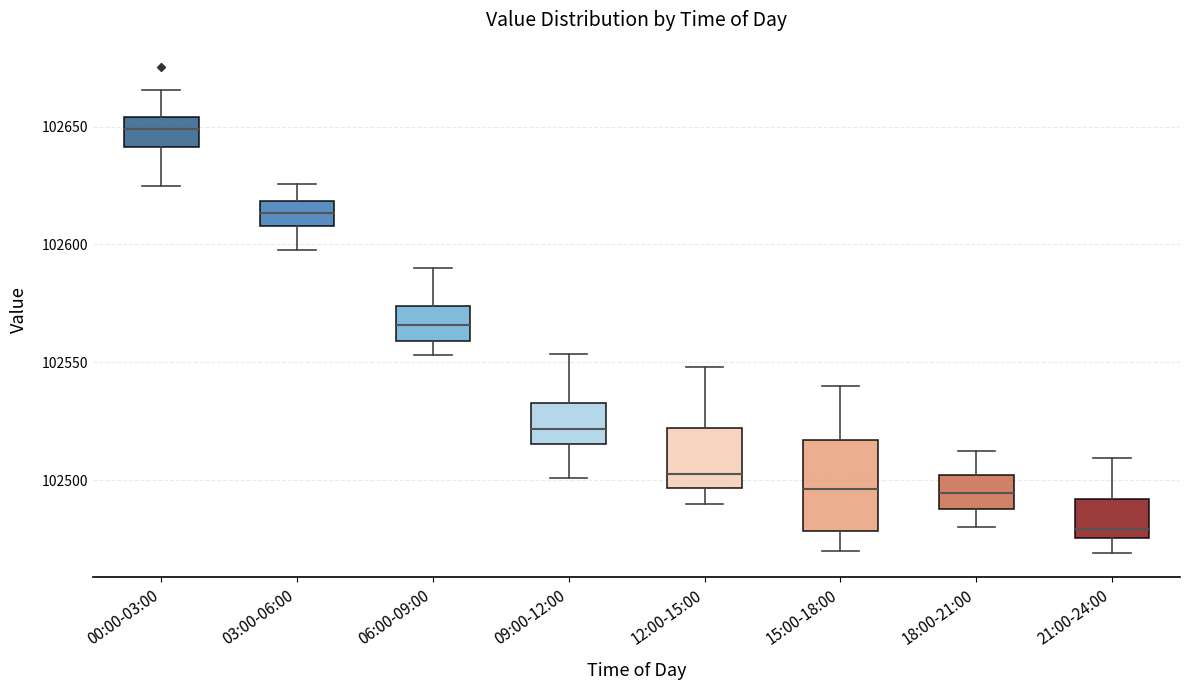

Reading left to right, transcribe this box plot: for each box, give where its median line is, the range the box spans, and where its two whiskers end, as read against the y-axis. The values are not printed on the chart, so give them approximately, as read against the axis.

00:00-03:00: median 102650, box 102640 to 102655, whiskers 102625 to 102665
03:00-06:00: median 102615, box 102610 to 102620, whiskers 102600 to 102625
06:00-09:00: median 102565, box 102560 to 102575, whiskers 102555 to 102590
09:00-12:00: median 102520, box 102515 to 102535, whiskers 102500 to 102555
12:00-15:00: median 102505, box 102495 to 102520, whiskers 102490 to 102550
15:00-18:00: median 102495, box 102480 to 102515, whiskers 102470 to 102540
18:00-21:00: median 102495, box 102490 to 102500, whiskers 102480 to 102515
21:00-24:00: median 102480, box 102475 to 102490, whiskers 102470 to 102510